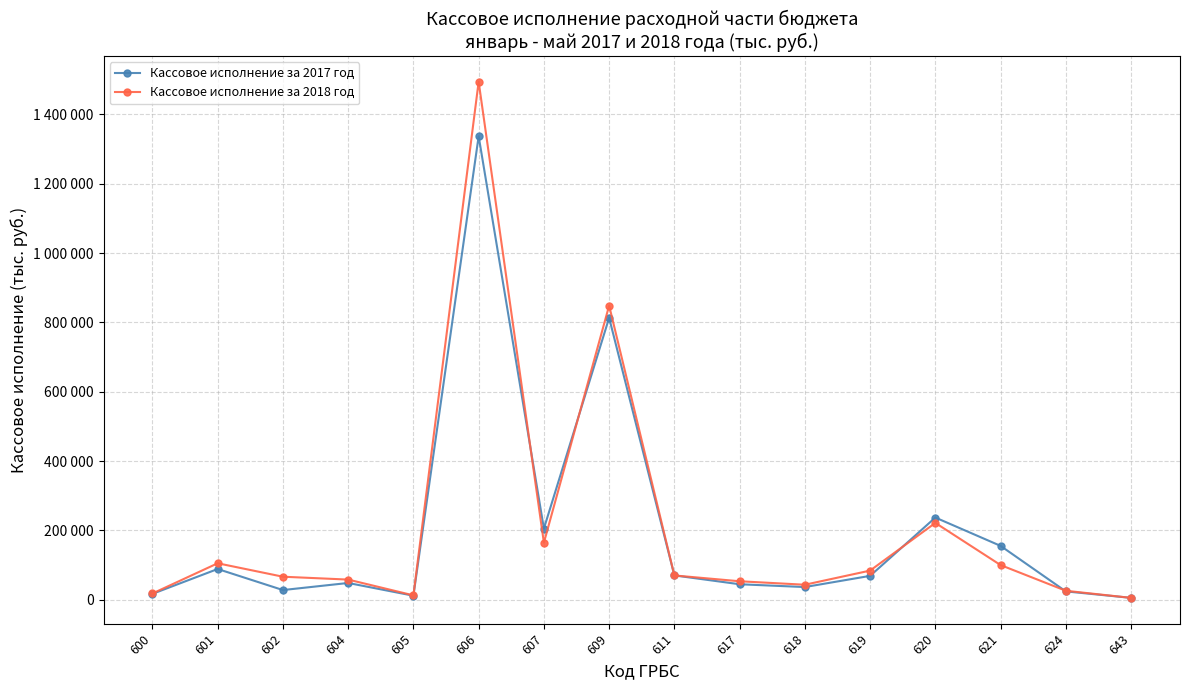

Is this an area chart (filled region under the line)?

No